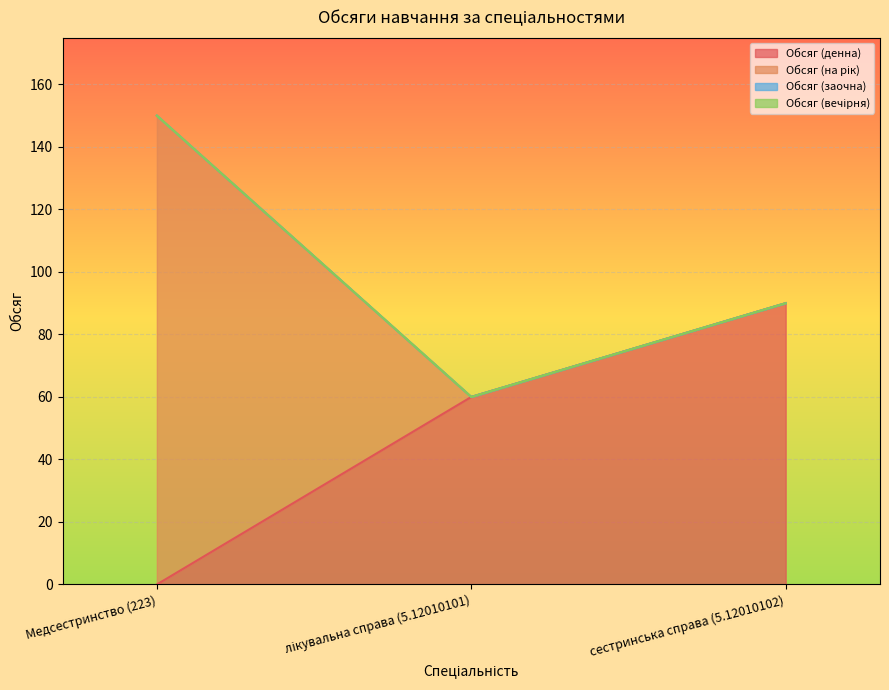

Does the chart display data point markers on the line(s)?

No